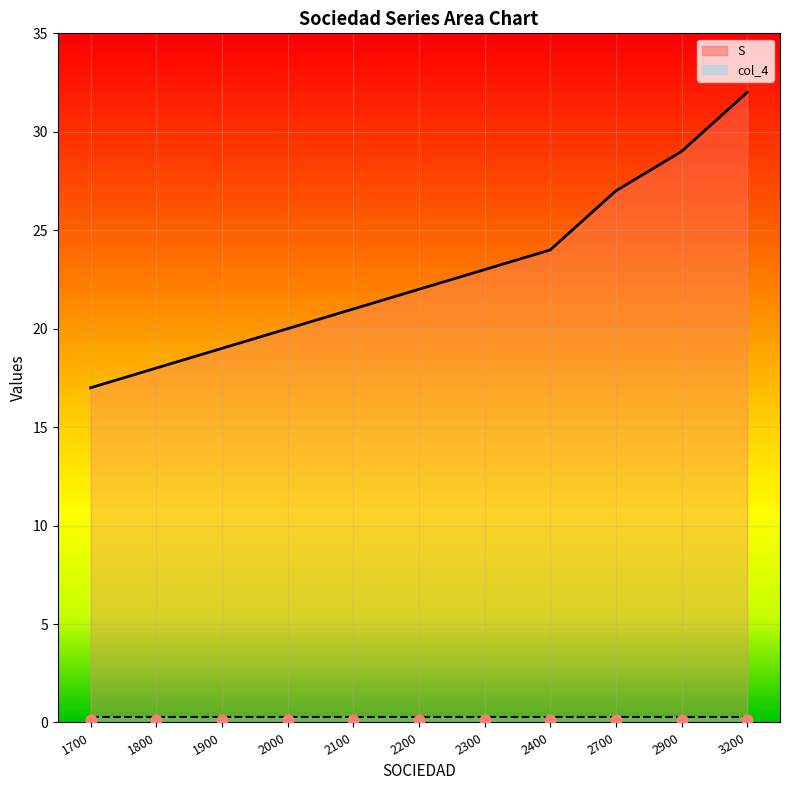

Which series has the largest total across all categories?

S